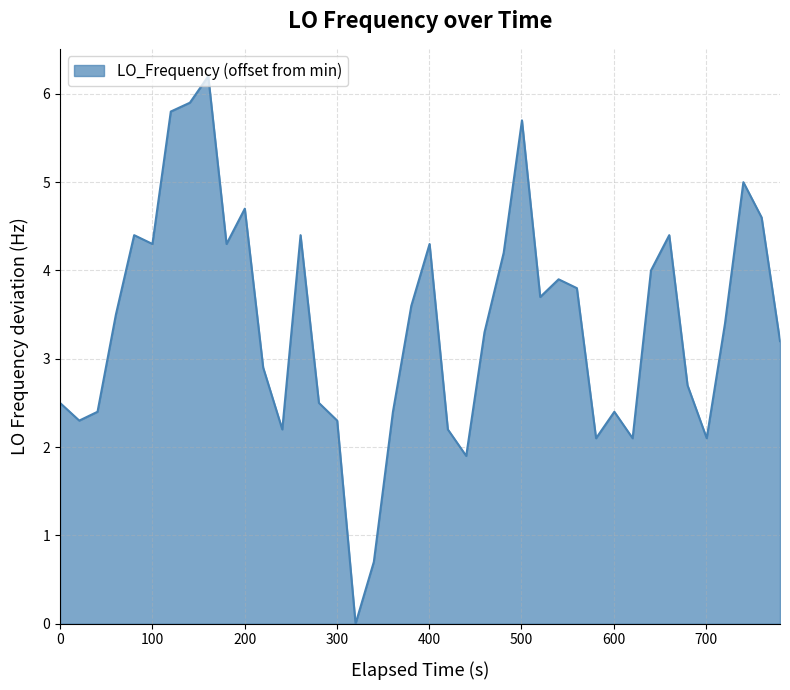

What is the greatest value displayed?

6.2